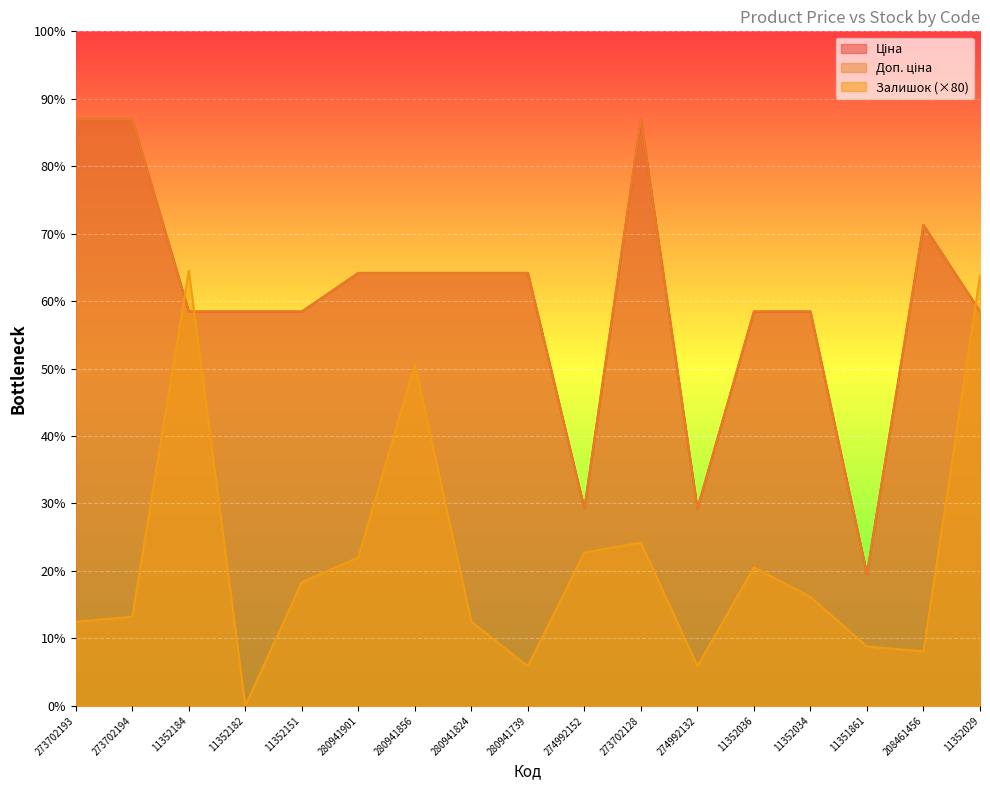

True or false: Доп. ціна and Залишок intersect in this chart.

True